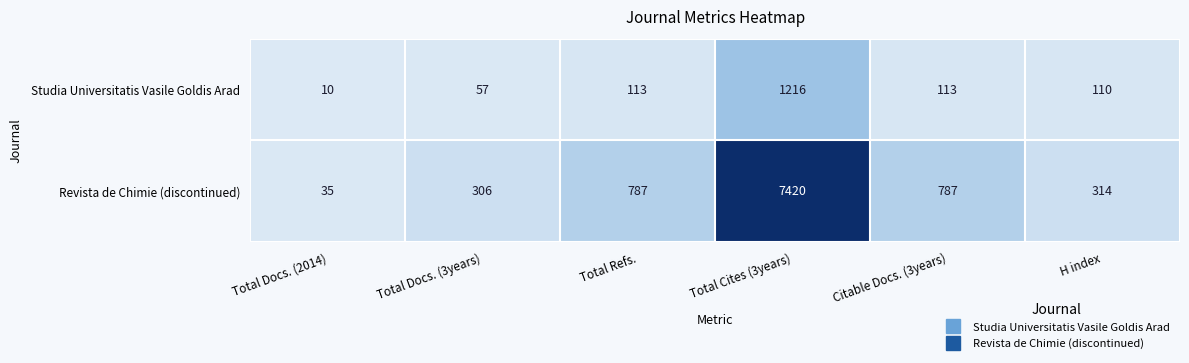

Reading left to right, transcribe all the data shown in this chart.

Studia Universitatis Vasile Goldis Arad: Total Docs. (2014)=10	Total Docs. (3years)=57	Total Refs.=113	Total Cites (3years)=1216	Citable Docs. (3years)=113	H index=110
Revista de Chimie (discontinued): Total Docs. (2014)=35	Total Docs. (3years)=306	Total Refs.=787	Total Cites (3years)=7420	Citable Docs. (3years)=787	H index=314